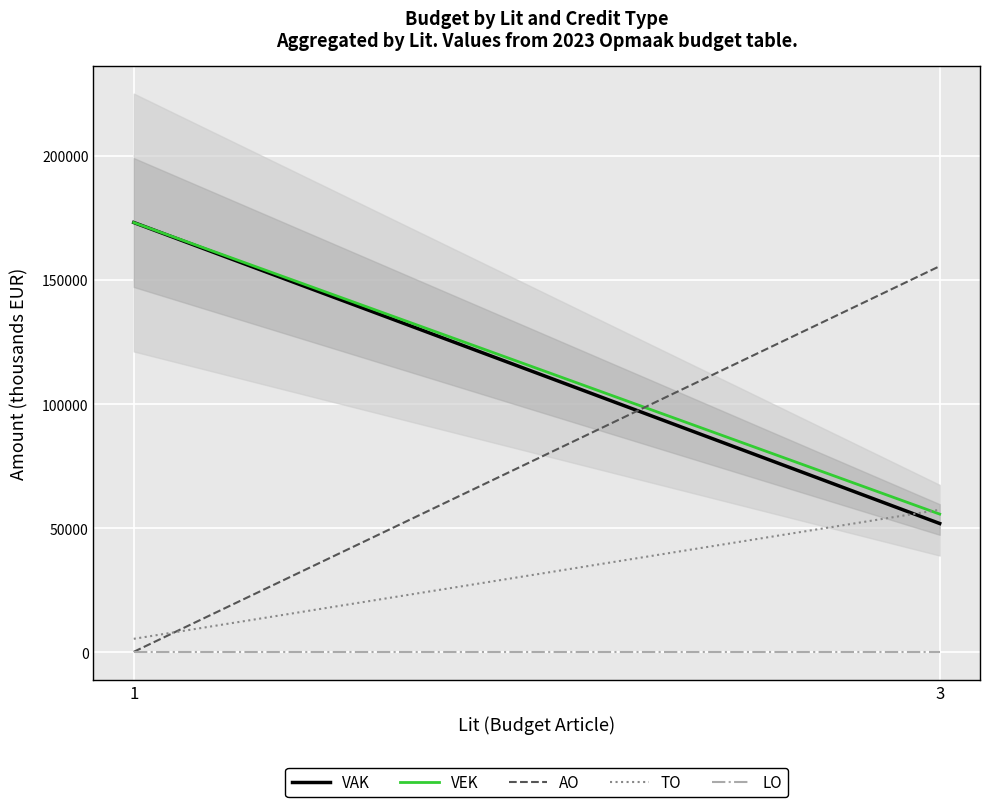

Which series has the largest total across all categories?

VEK